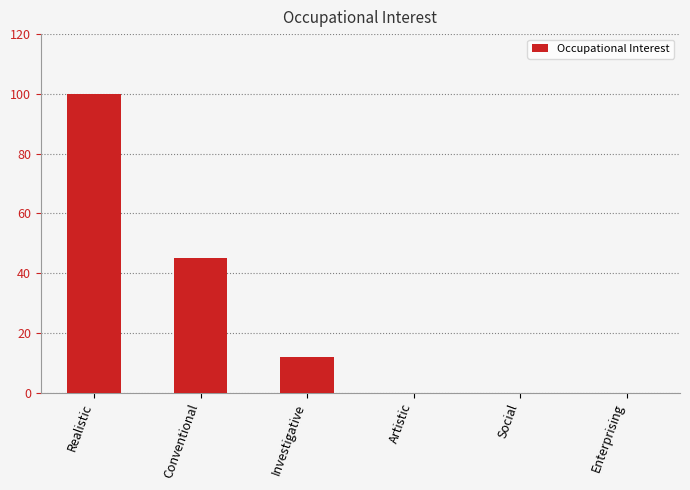

Is it true that the value at Conventional is 45?

True